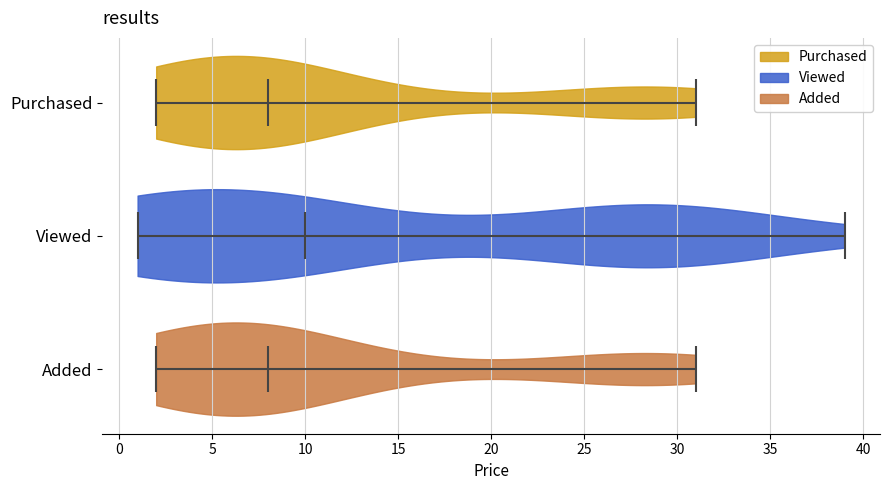

Reading bottom to top, read every violin against the x-axis: where its median line is, and the lowest and highest points it reaches. The values are not printed on the chart, so give them approximately, as read against the axis.

Added: median line 8, lowest point 2, highest point 31
Viewed: median line 10, lowest point 1, highest point 39
Purchased: median line 8, lowest point 2, highest point 31